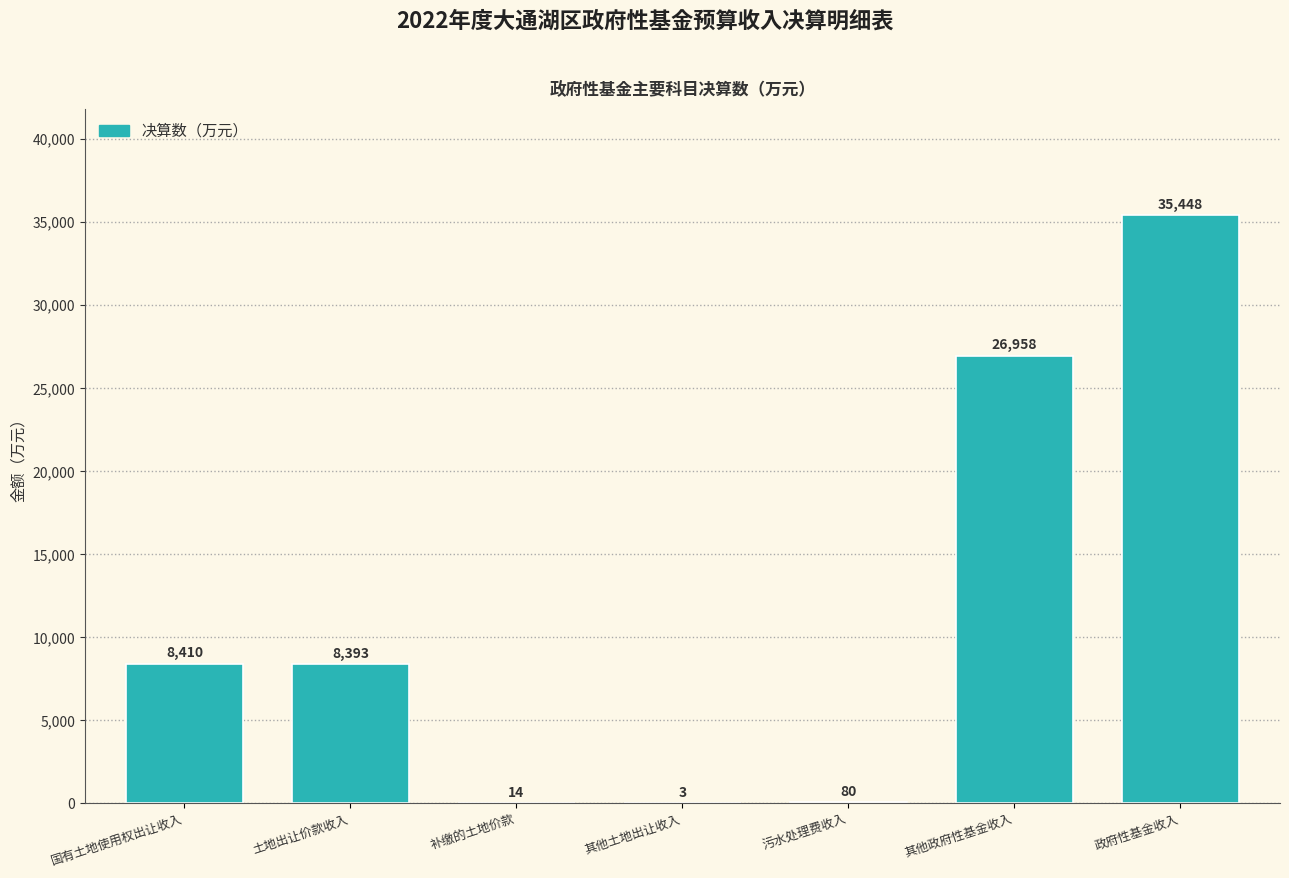

Reading left to right, what are all the values shown in this chart?

国有土地使用权出让收入=8410	土地出让价款收入=8393	补缴的土地价款=14	其他土地出让收入=3	污水处理费收入=80	其他政府性基金收入=26958	政府性基金收入=35448